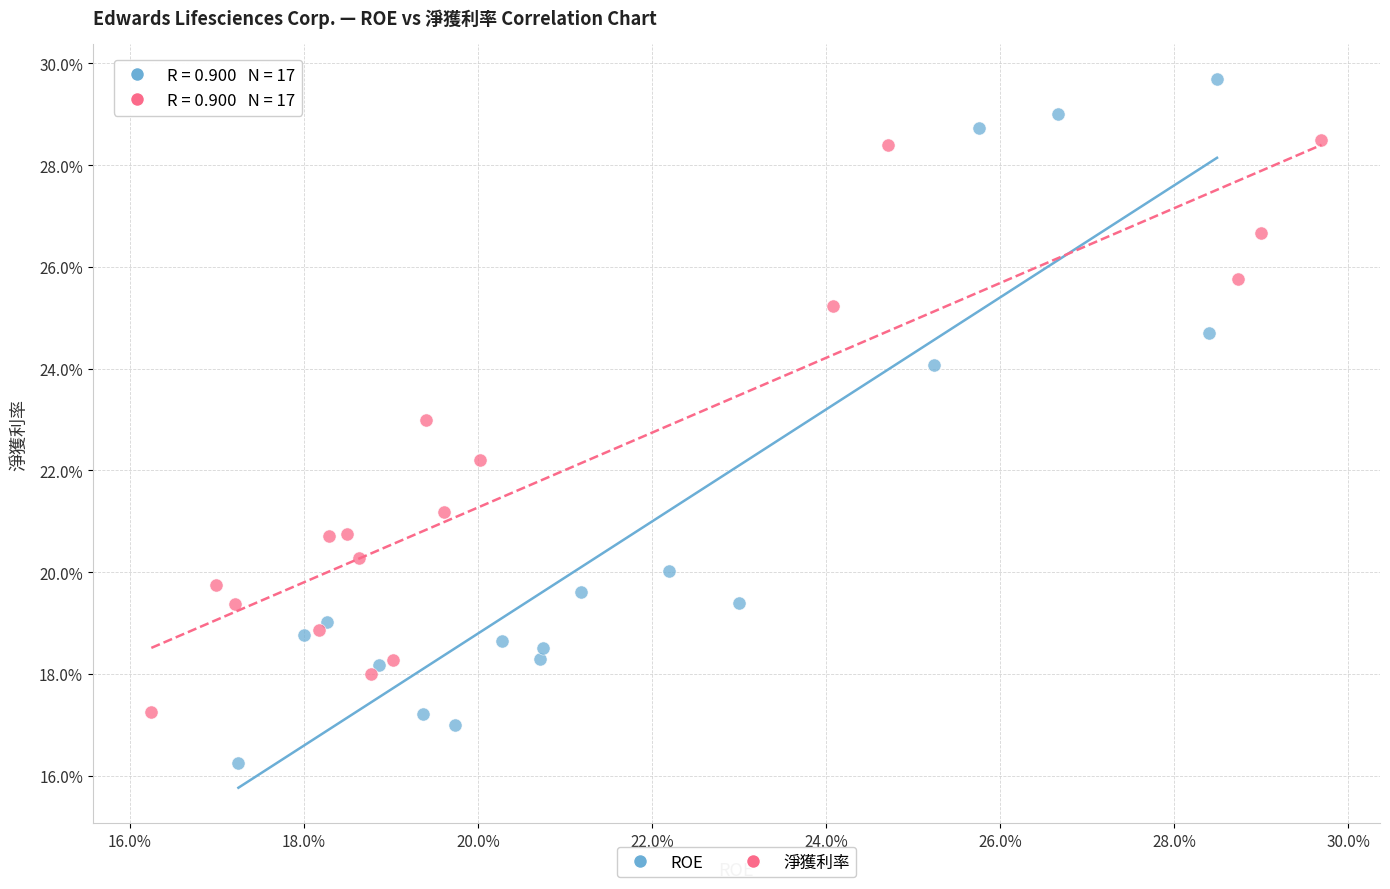

Which series has the widest spread of Y values?

ROE